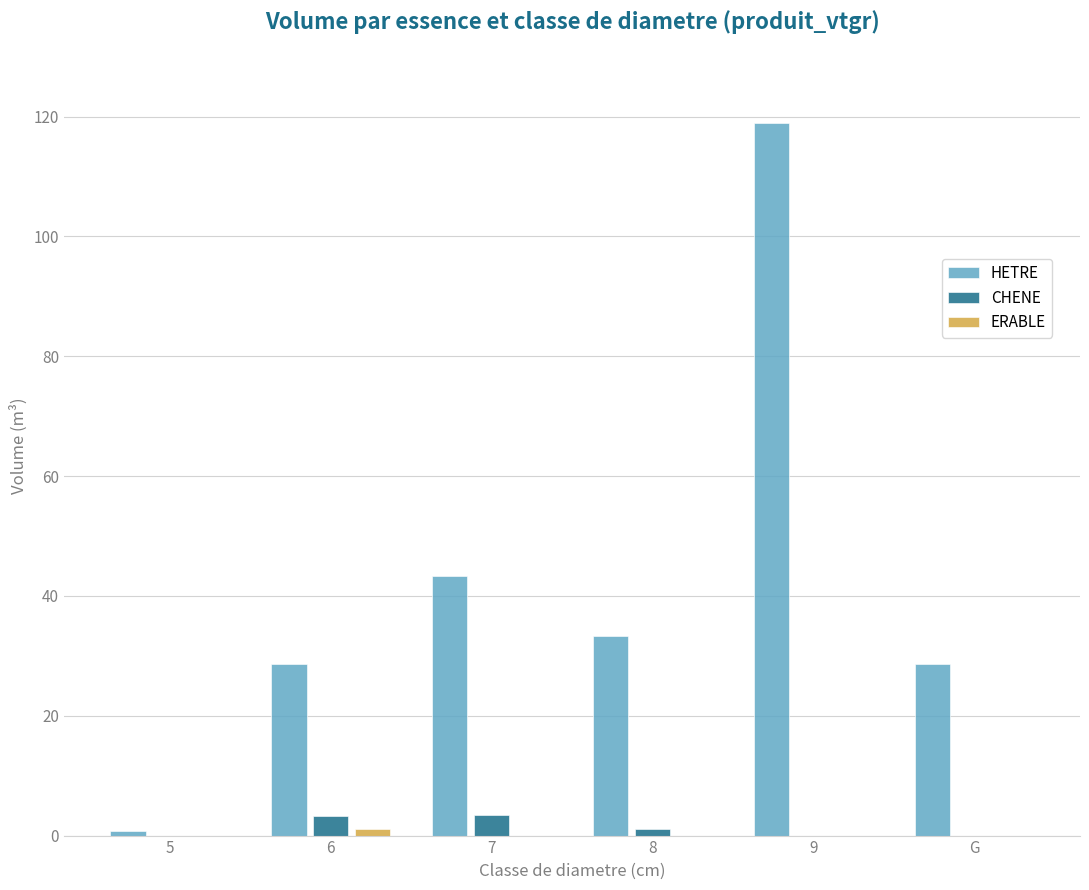

Is it true that CHENE equals 0.0 at 9?

True